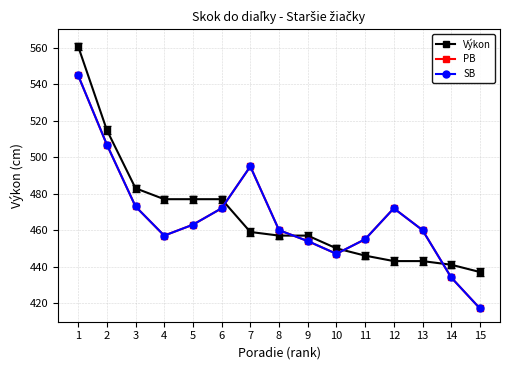

How many interior local peaks does the SB series have?

2